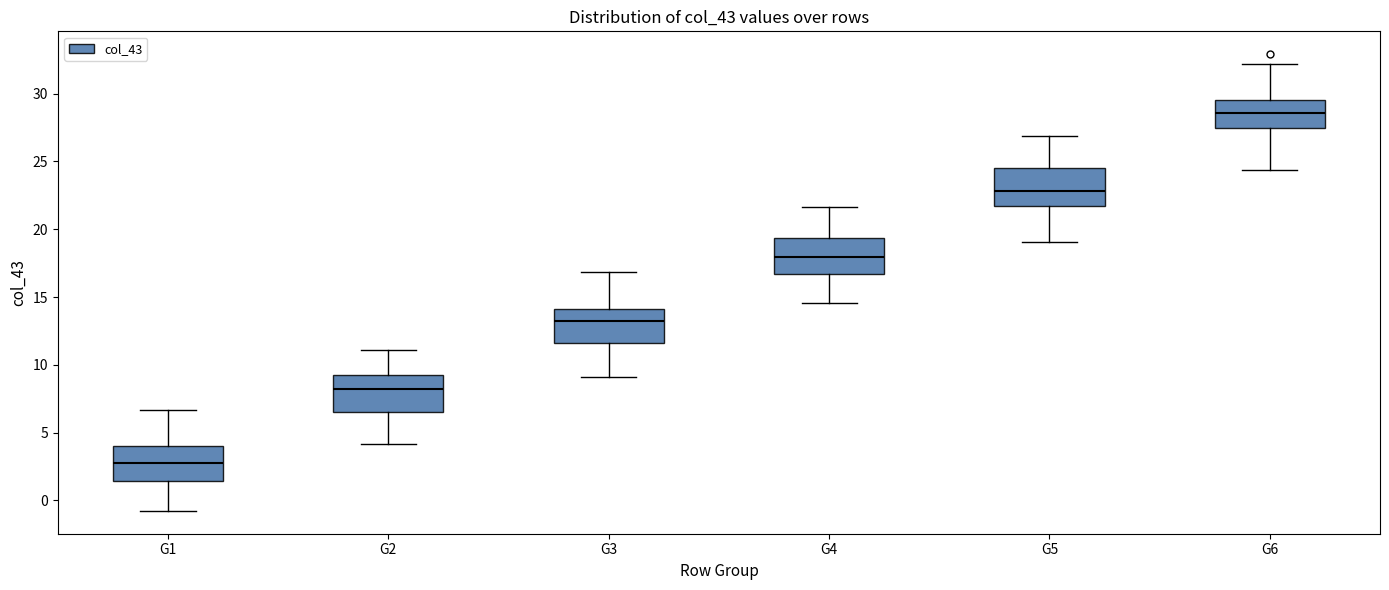

Reading left to right, read every box against the y-axis: the position of its median line, the range the box covers, and the ends of its whiskers. The values are not printed on the chart, so give them approximately, as read against the axis.

G1: median 2.5, box 1.5 to 4.0, whiskers -1.0 to 6.5
G2: median 8.0, box 6.5 to 9.0, whiskers 4.0 to 11.0
G3: median 13.0, box 11.5 to 14.0, whiskers 9.0 to 17.0
G4: median 18.0, box 16.5 to 19.5, whiskers 14.5 to 21.5
G5: median 23.0, box 21.5 to 24.5, whiskers 19.0 to 27.0
G6: median 28.5, box 27.5 to 29.5, whiskers 24.5 to 32.0